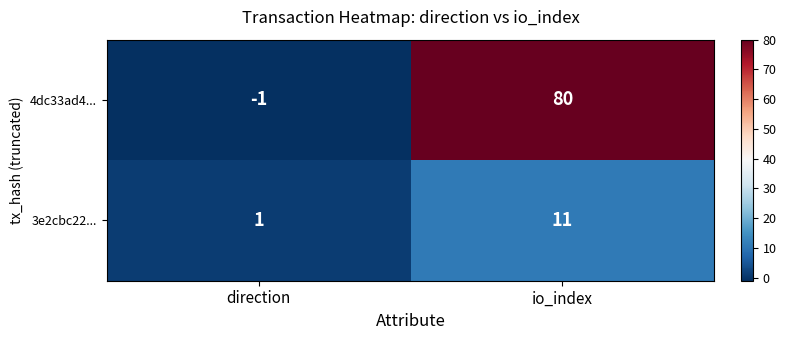

Which series has the widest spread of values?

4dc33ad4...